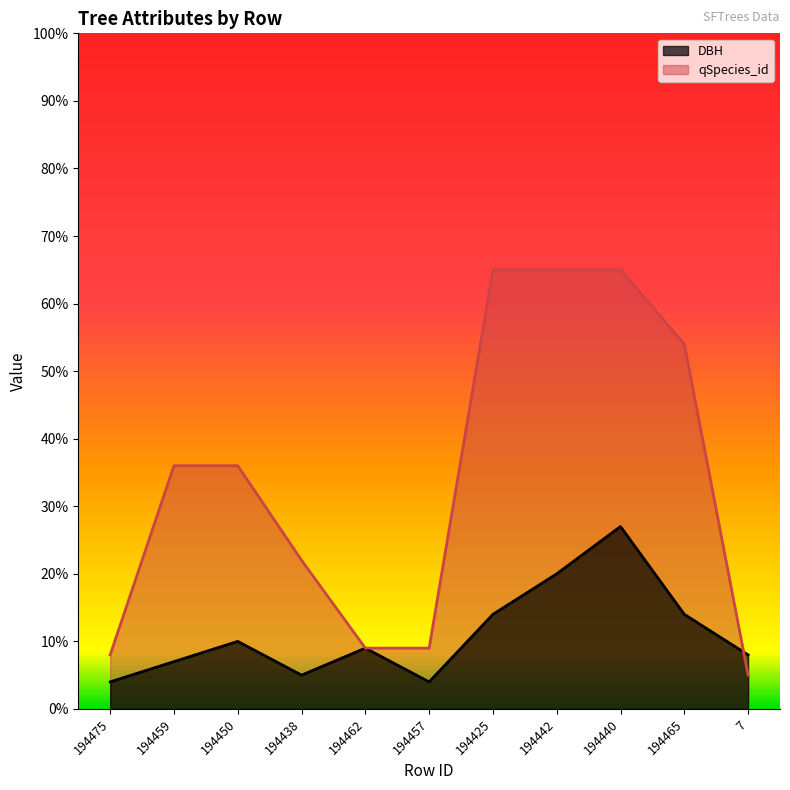

Reading left to right, what are all the values shown in this chart?

DBH: 194475=4	194459=7	194450=10	194438=5	194462=9	194457=4	194425=14	194442=20	194440=27	194465=14	7=8
qSpecies_id: 194475=8	194459=36	194450=36	194438=22	194462=9	194457=9	194425=65	194442=65	194440=65	194465=54	7=5